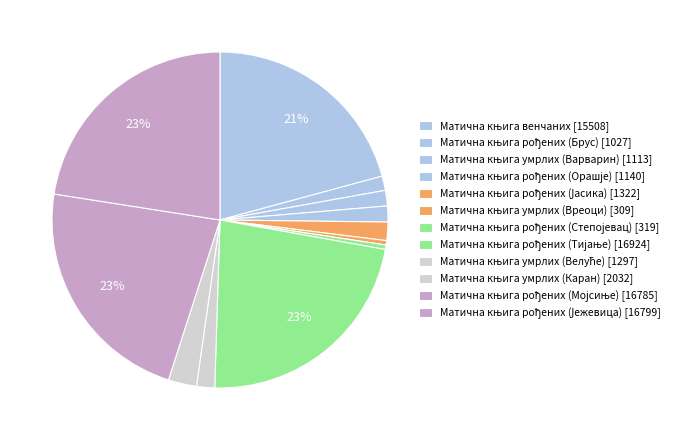

To the nearest percent, what percentage of the pie is Матична књига рођених (Мојсиње) [16785]?

23%